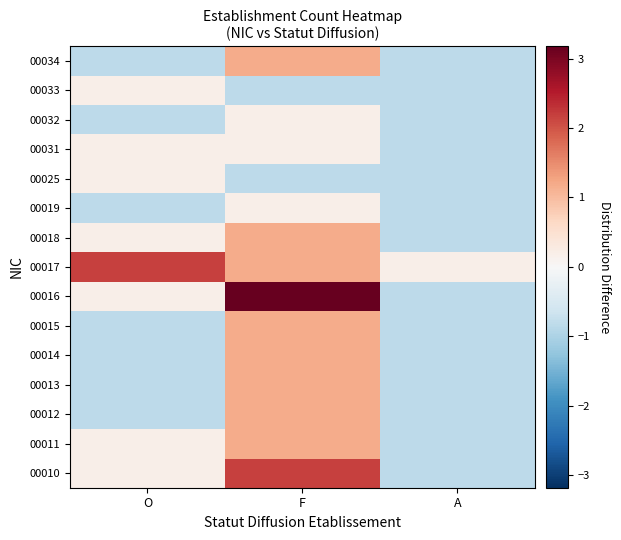

At which category is the sum across all series the highest?

F